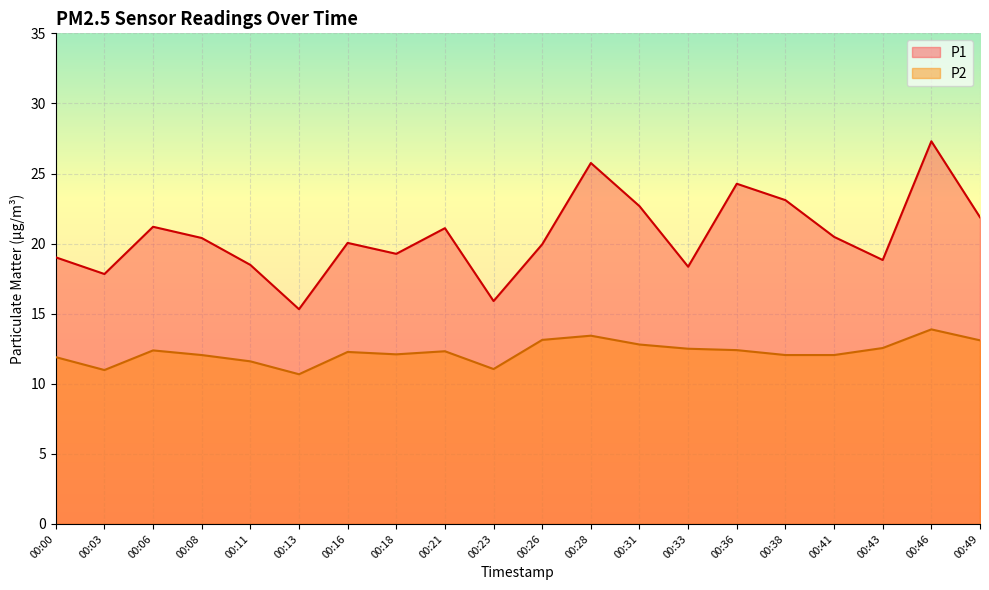

What is the average value of the P1 series?

20.6